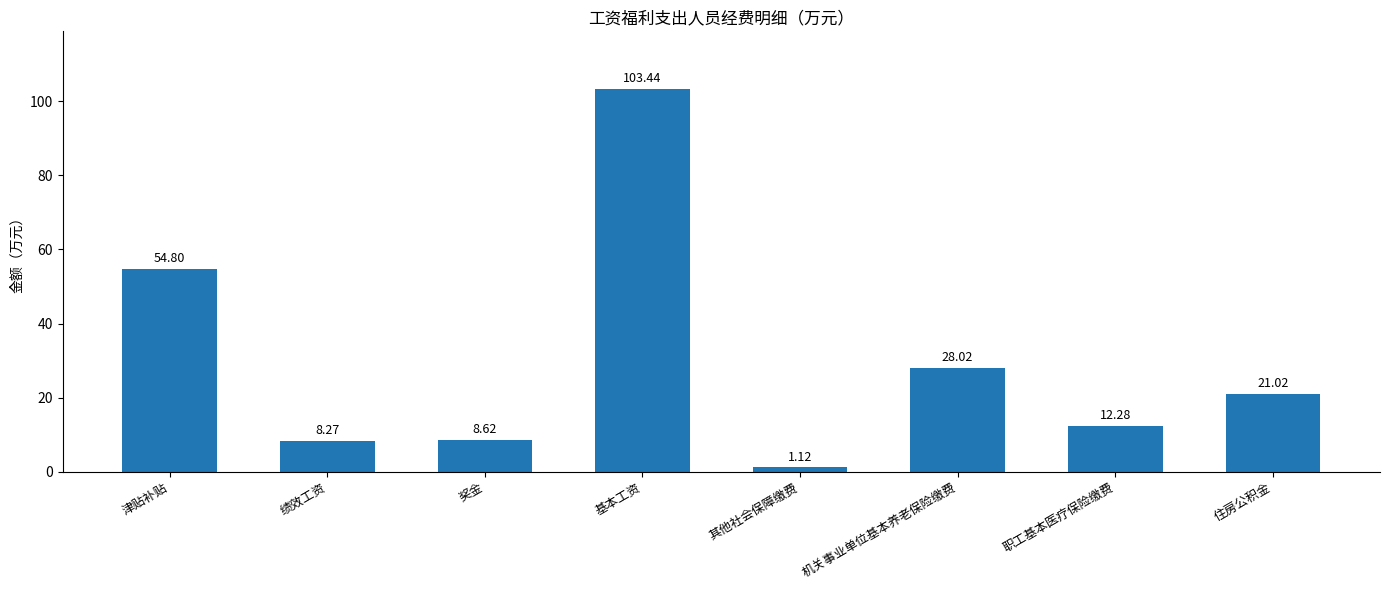

What is the sum of all values?

237.6